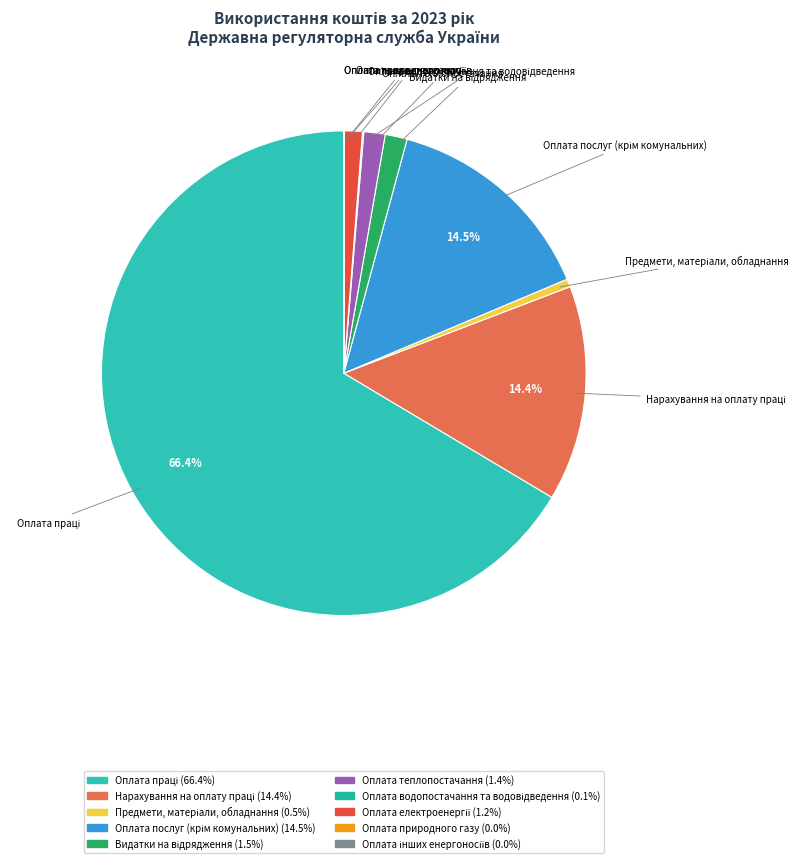

Is it true that Оплата теплопостачання is 11% of the pie?

False